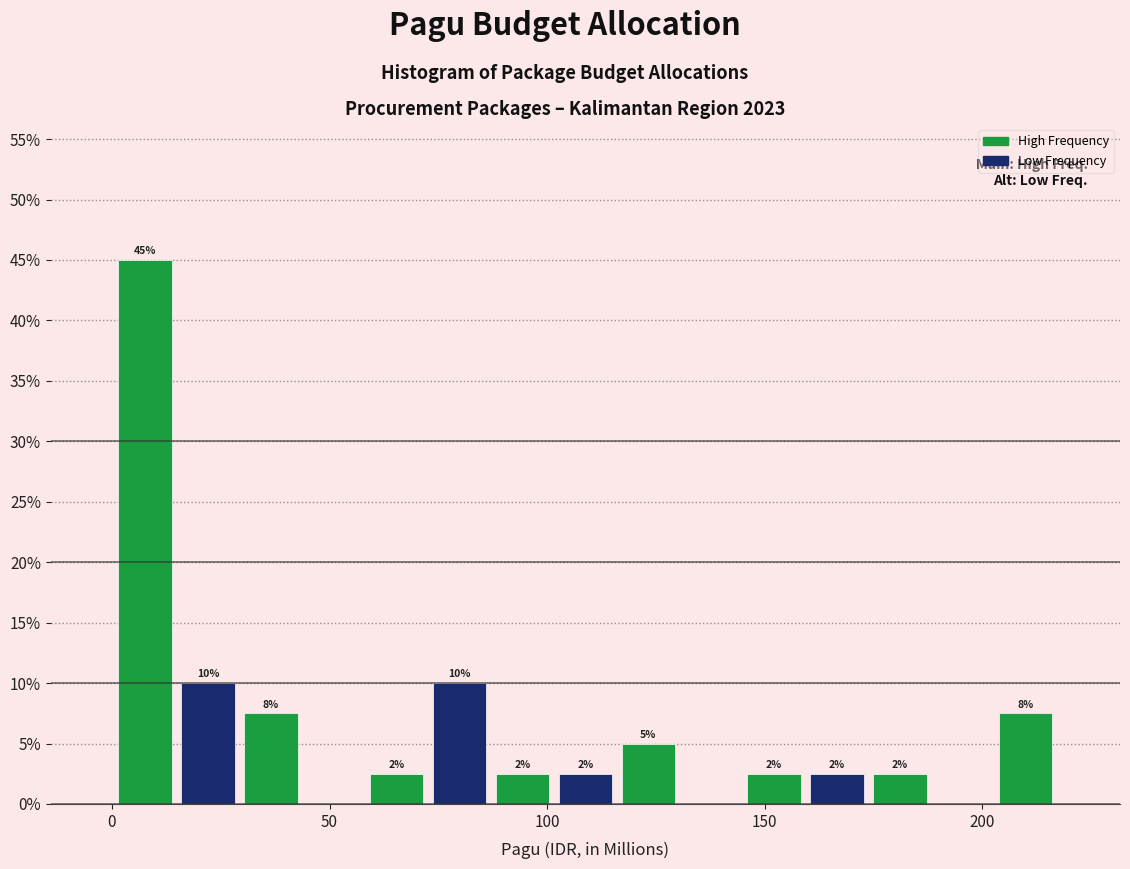

Around what value on the x-axis is the tallest bar? Give the approximate position of its centre, as read against the axis.

10